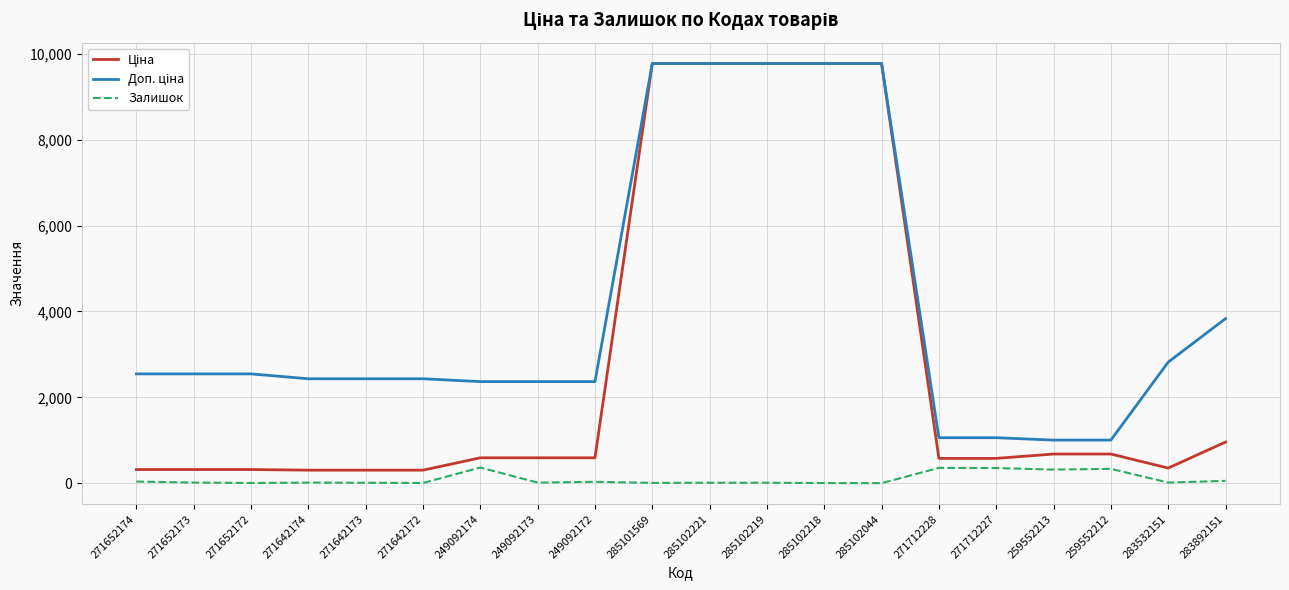

What is the greatest value displayed?

9775.5